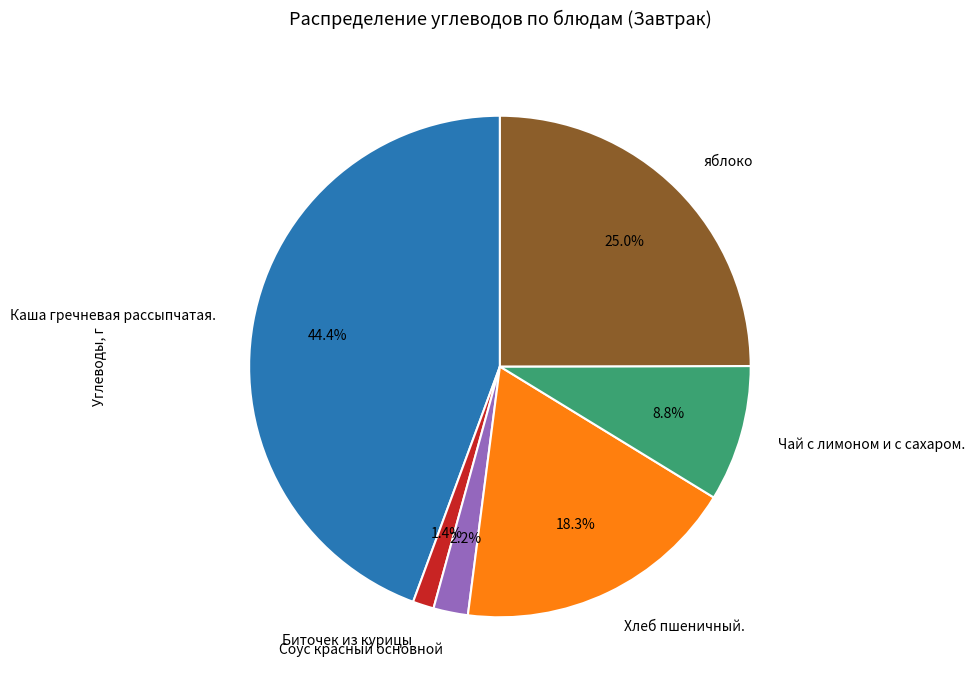

What percentage is NOT represented by Биточек из курицы?

98.6%